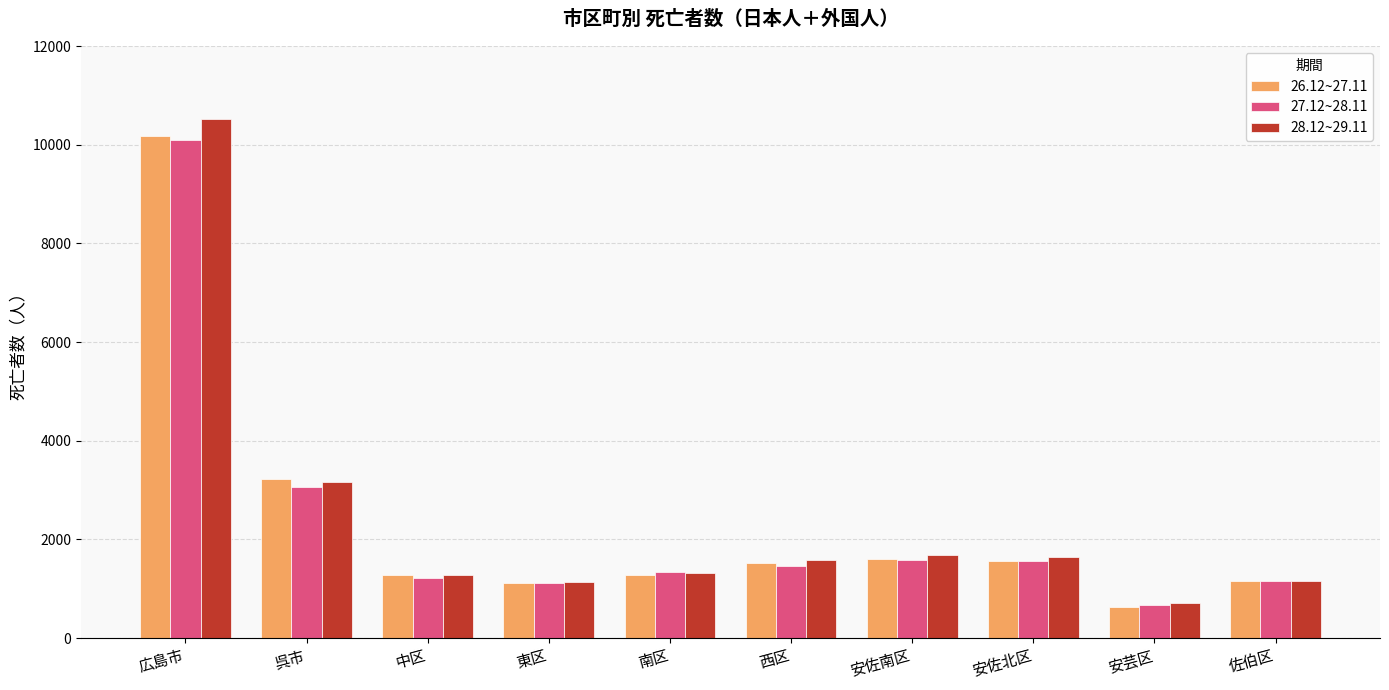

How many distinct data groups are displayed?

3